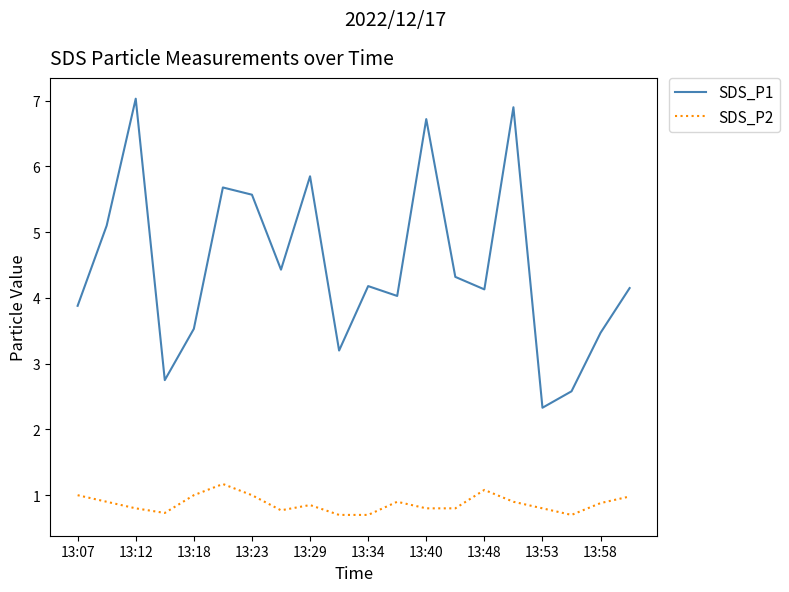

What is the difference between the maximum and minimum values in the SDS_P1 series?

4.7